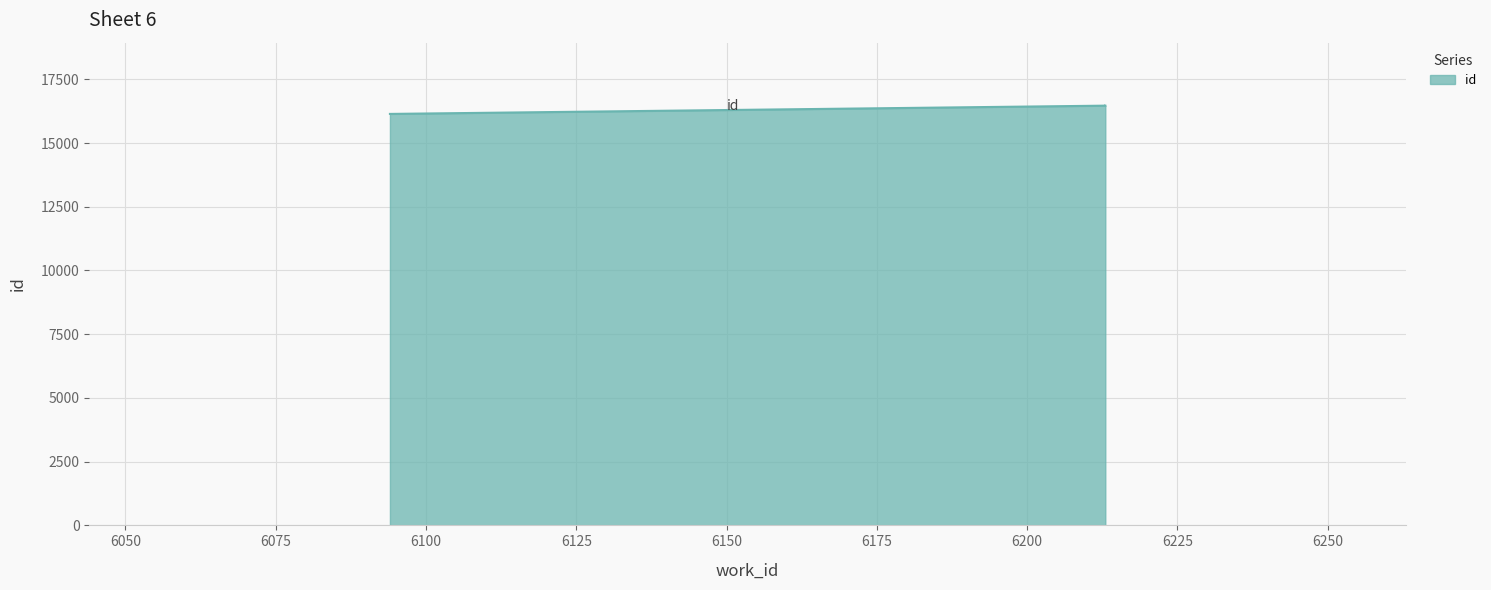

List the labels in order of value, smallest first.

6094, 6213, 6213